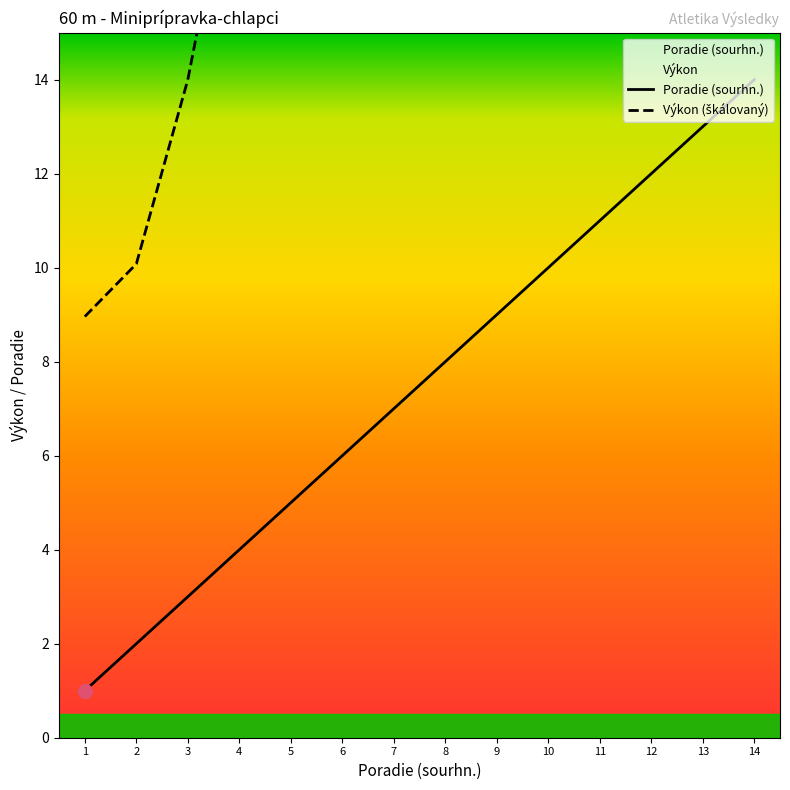

Count the number of data series in this chart.

2